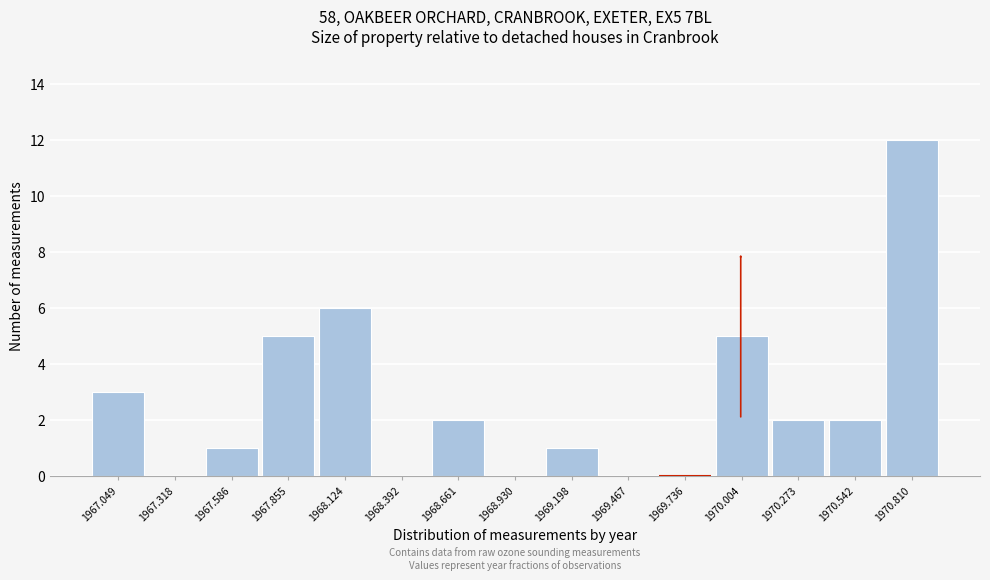

Reading left to right, list all the values displayed in this chart.

1967.049=3	1967.318=0	1967.586=1	1967.855=5	1968.124=6	1968.392=0	1968.661=2	1968.930=0	1969.198=1	1969.467=0	1969.736=0	1970.004=5	1970.273=2	1970.542=2	1970.810=12